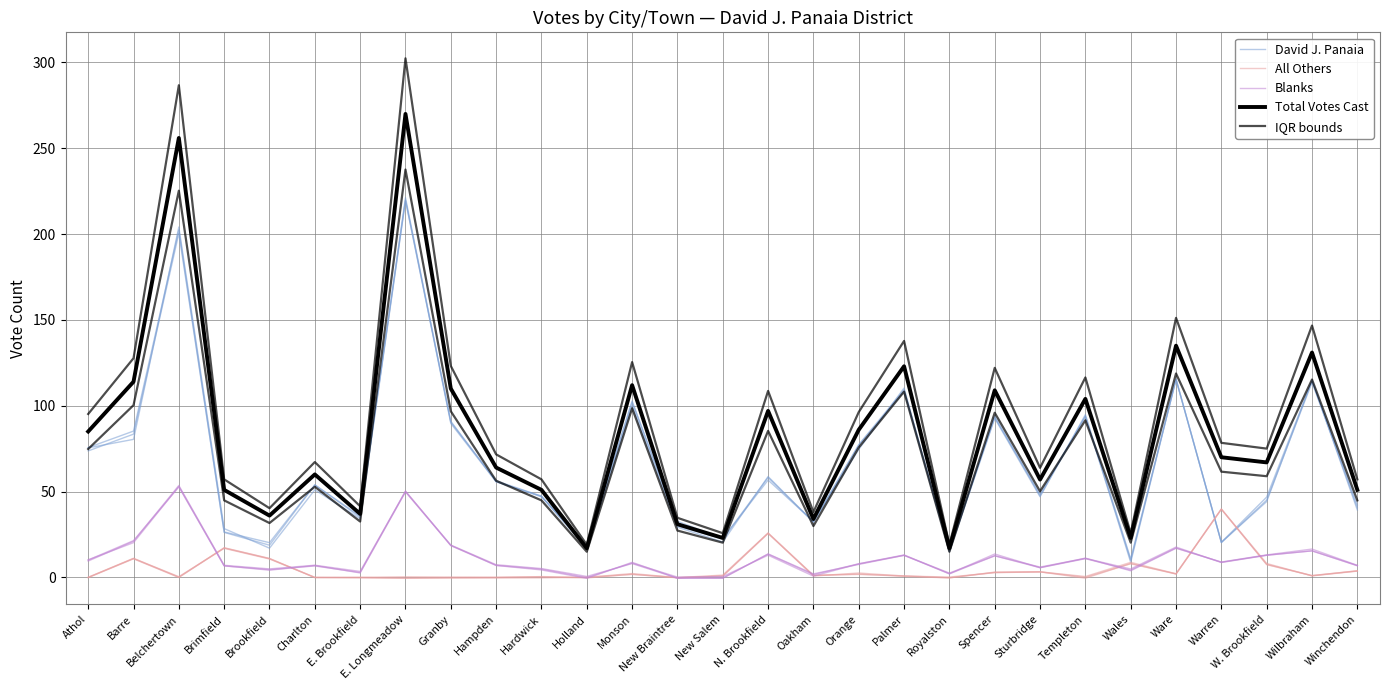

Which series has the largest total across all categories?

Total Votes Cast